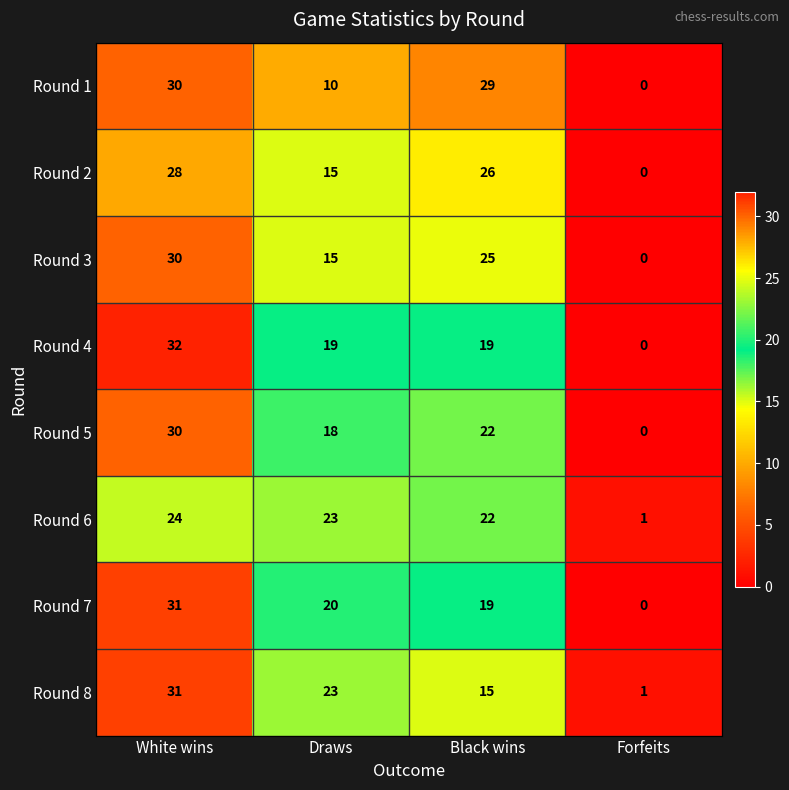

How many positive values does the Round 4 series have?

3